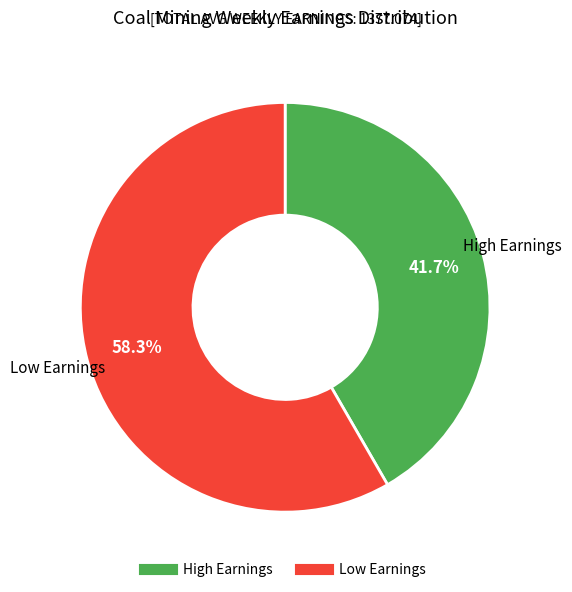

Is there a majority slice in this chart?

Yes